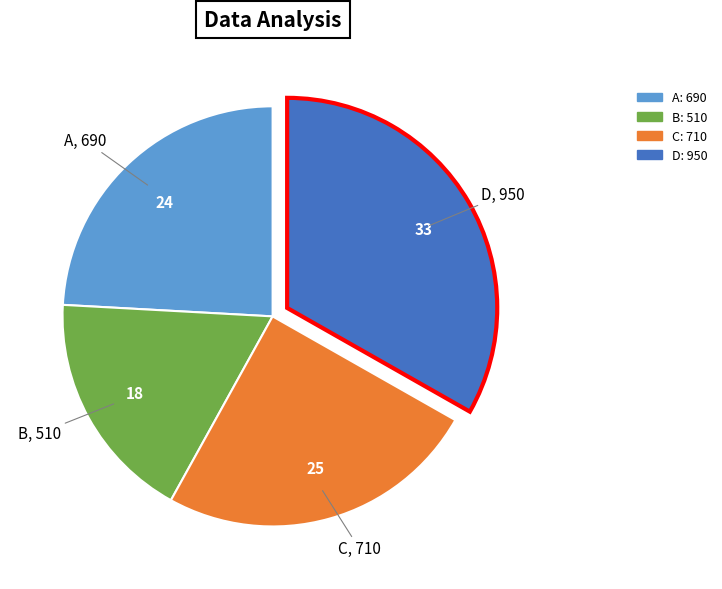

Which has a higher value, D or C?

D